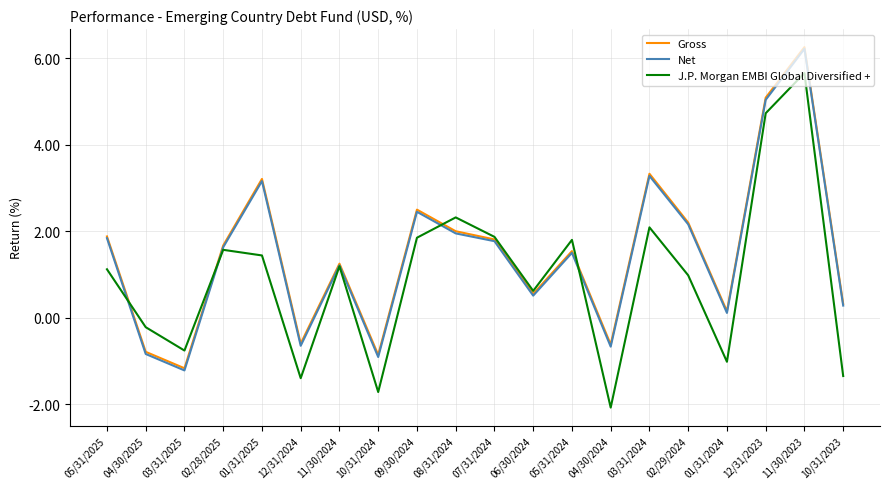

Which label corresponds to the largest value in the chart?

11/30/2023